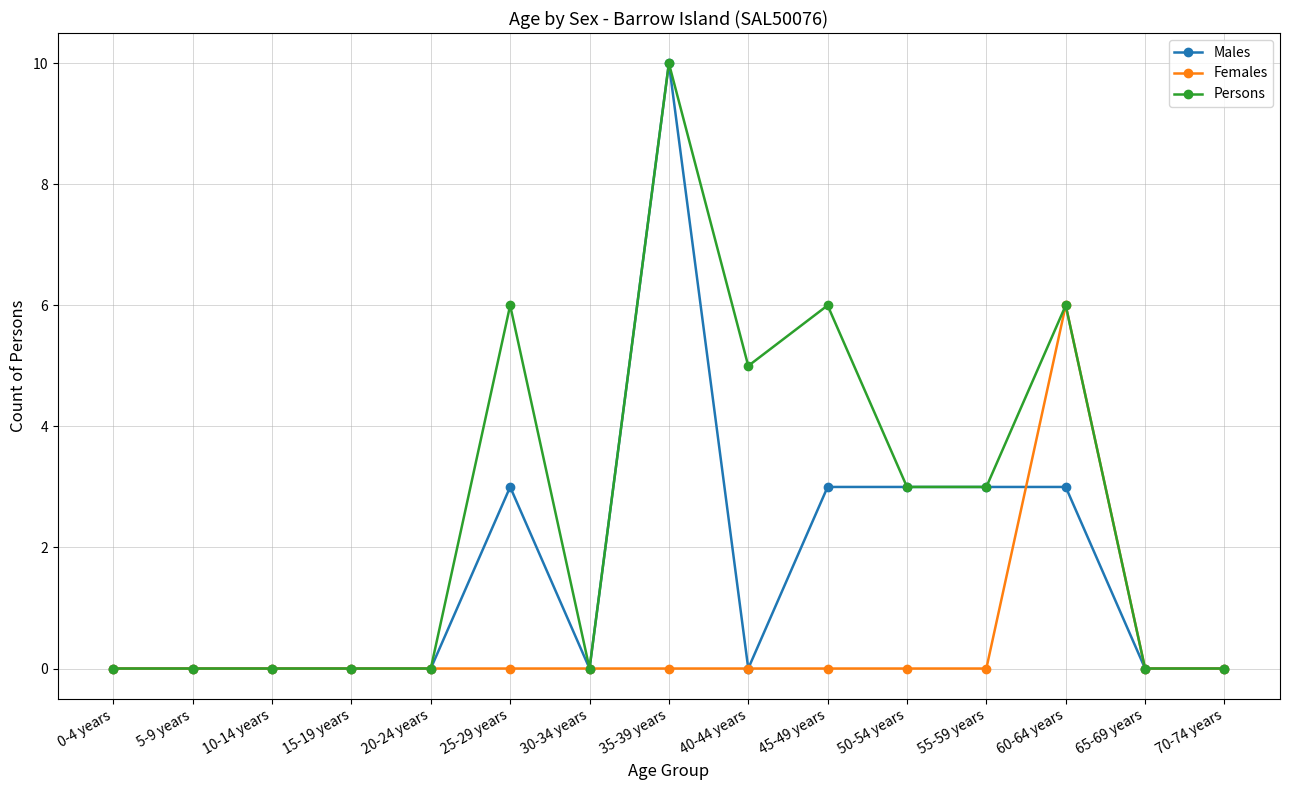

What is the difference between the highest and lowest values at 25-29 years?

6